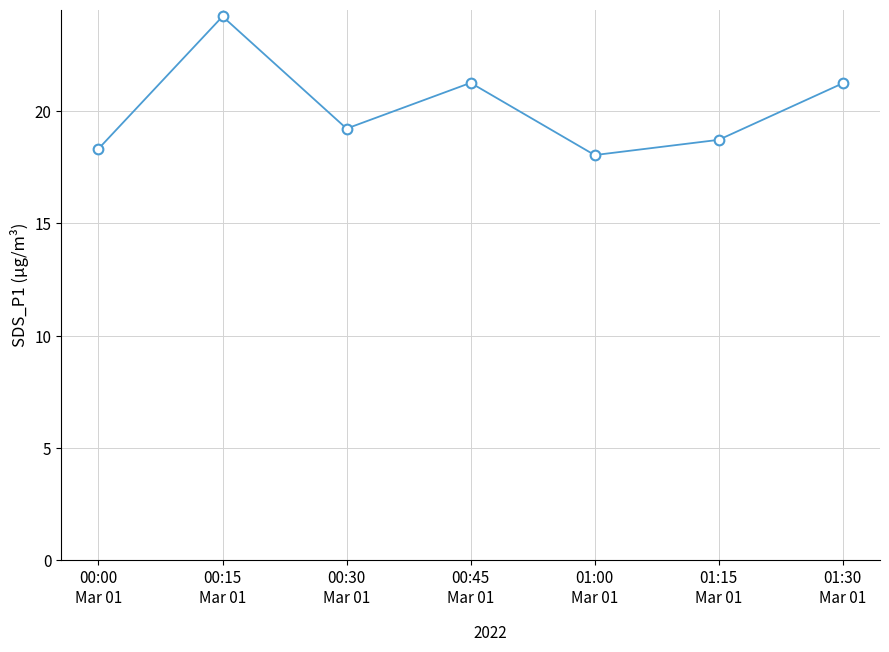

Count the number of data series in this chart.

1